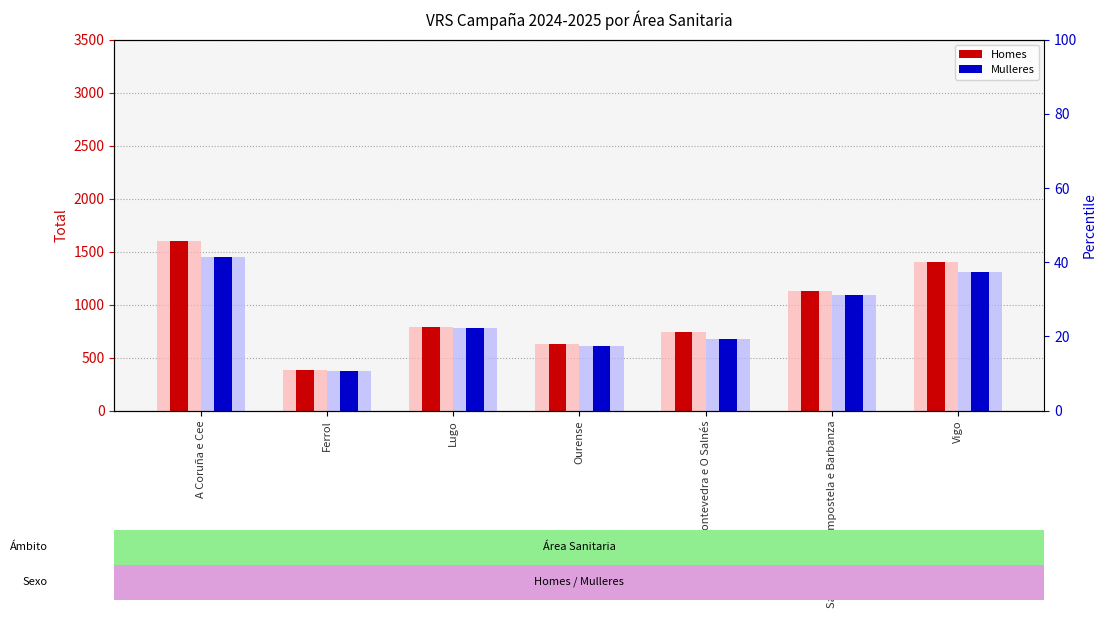

At how many categories does at least one series exceed 1569?

1